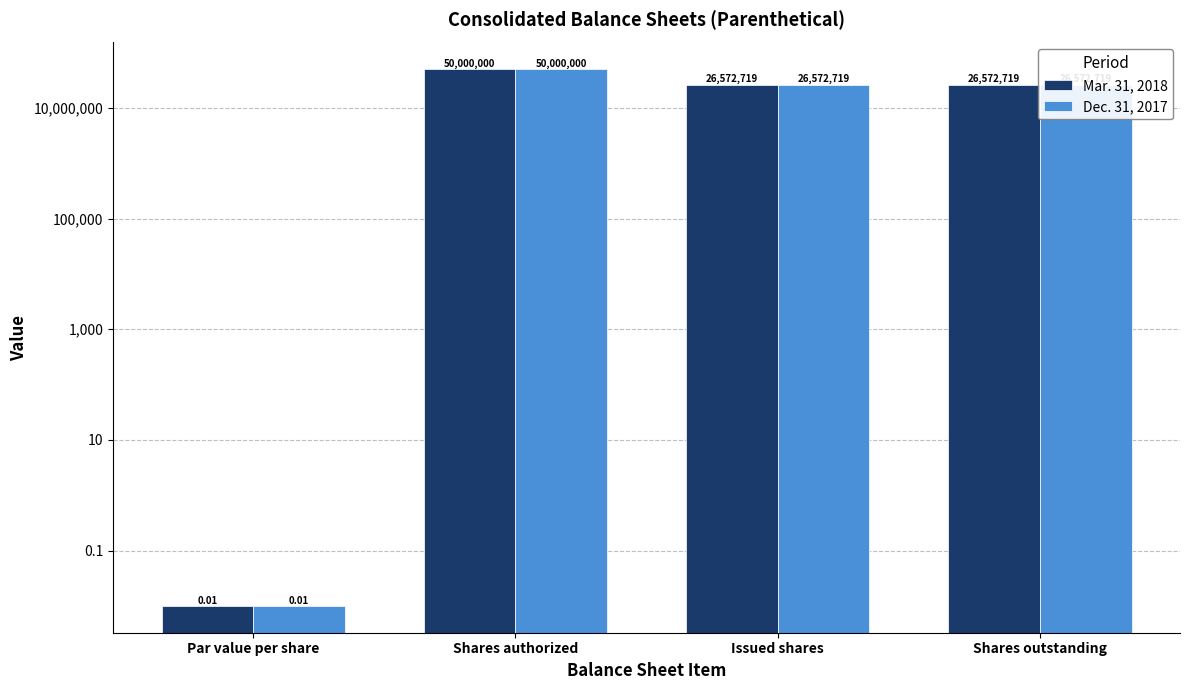

What is the difference between the maximum and minimum values in the Dec. 31, 2017 series?

50000000.0